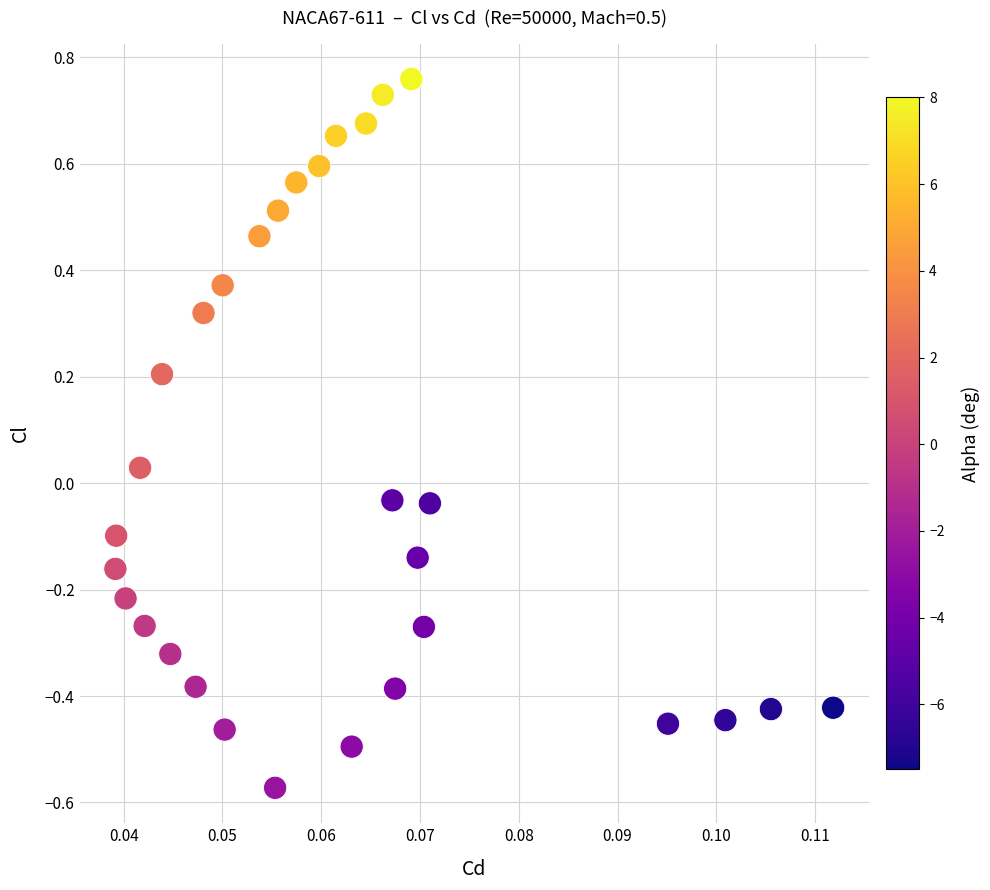

What is the range of Y values (max minus min)?

1.3